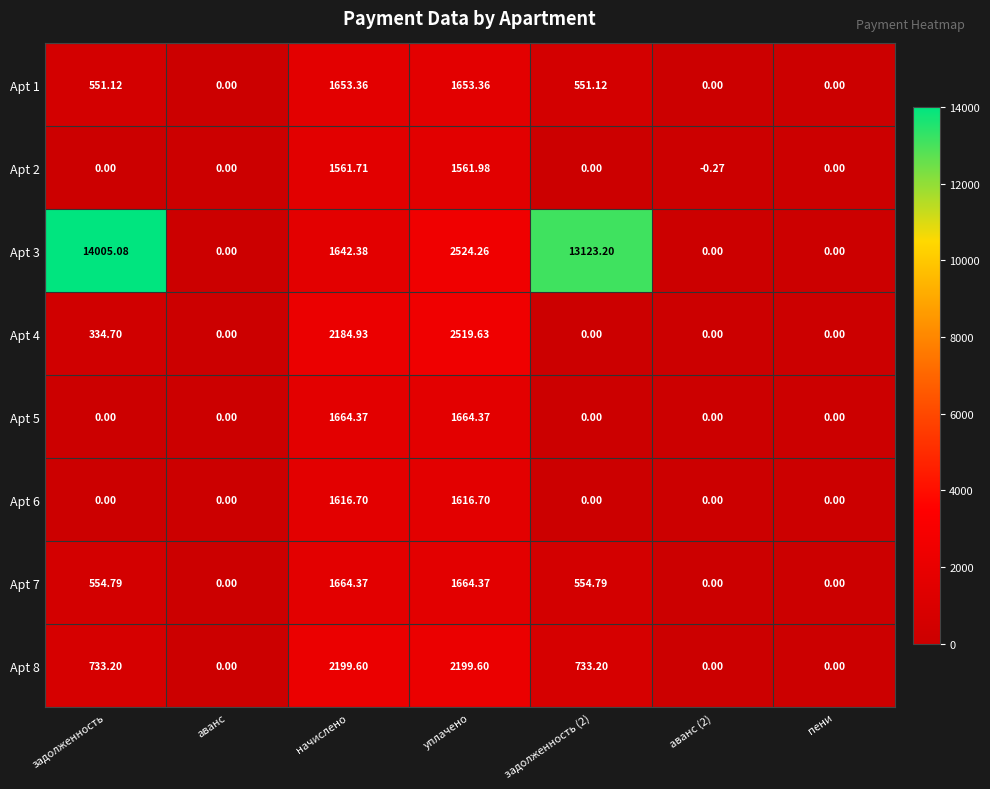

At which label does Apt 1 first exceed 551?

задолженность